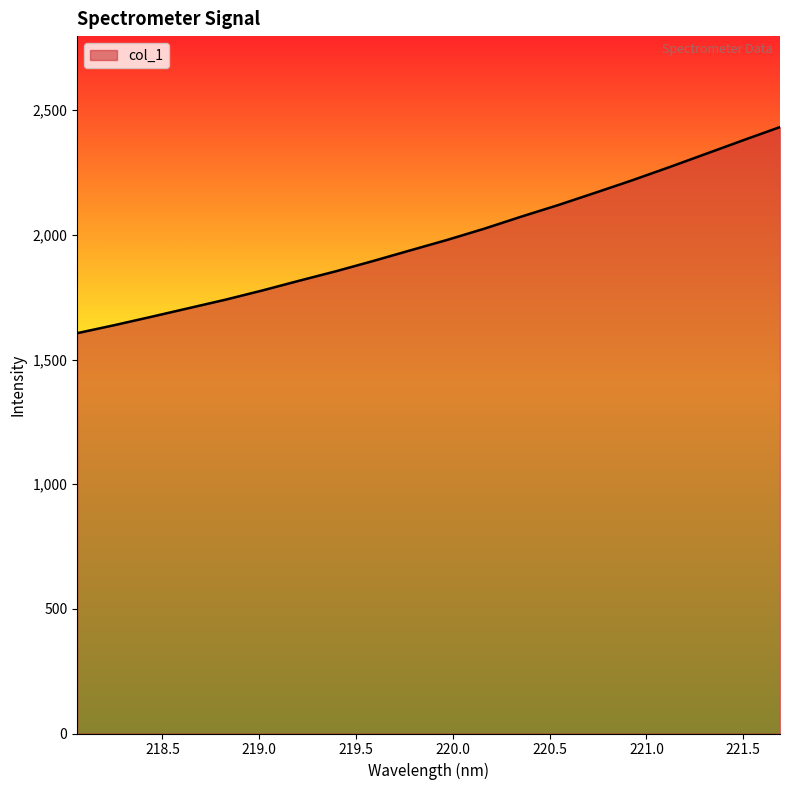

What is the greatest value displayed?

2432.6